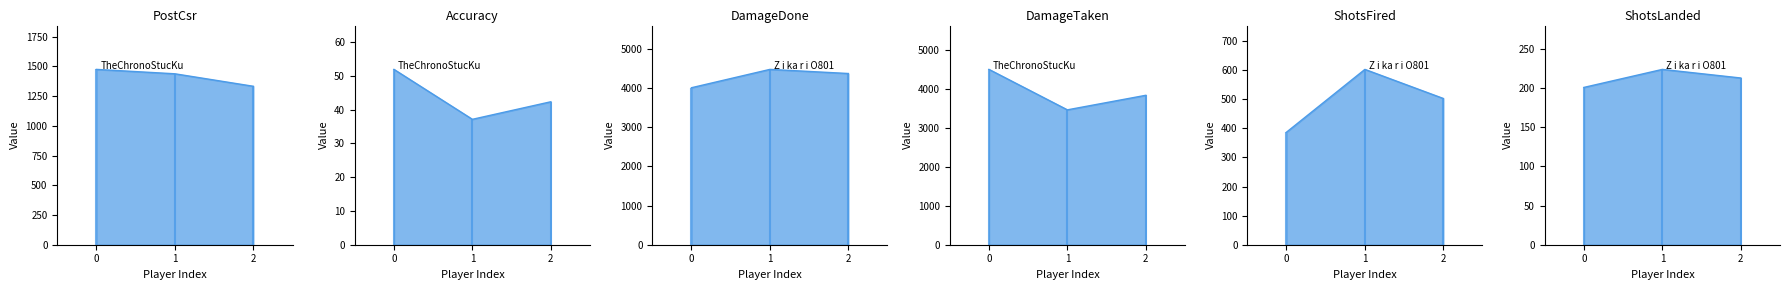

Which has a higher value, 1 or 2?

1